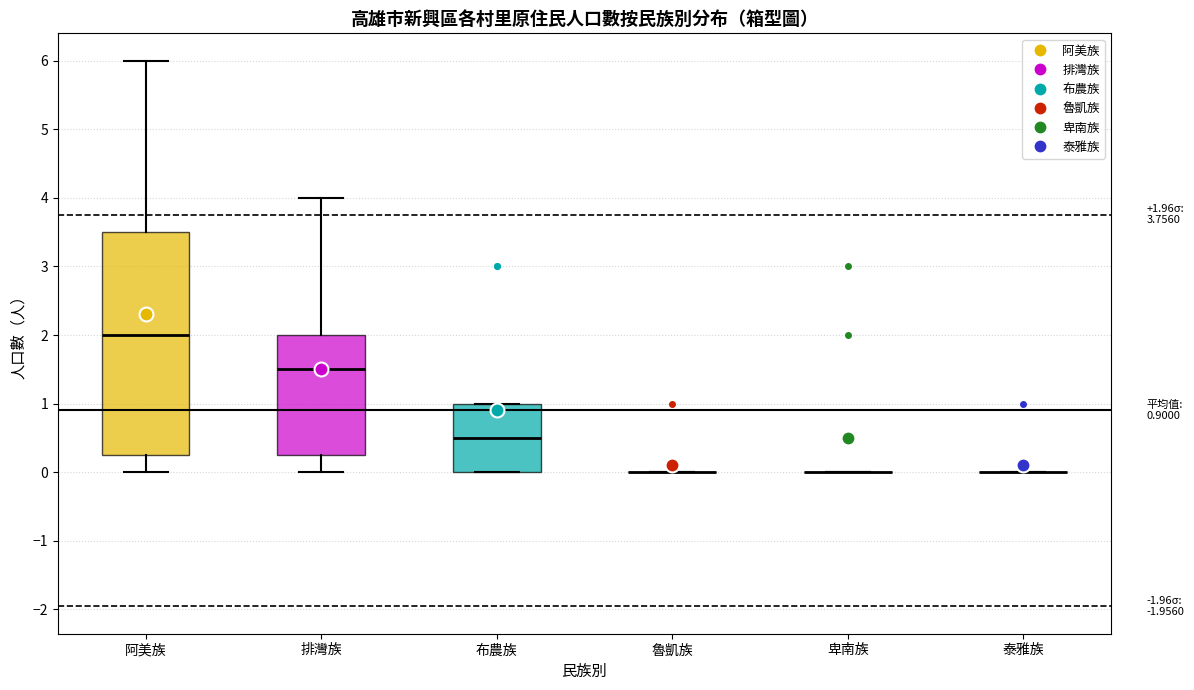

Which box is the tallest, from its lower edge to its upper edge?

阿美族